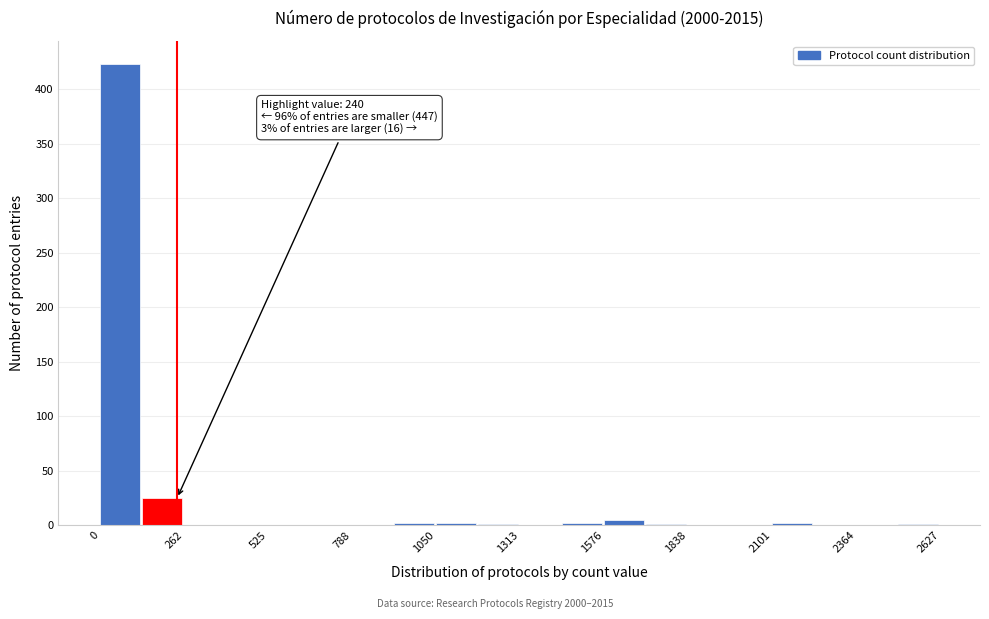

Around what value on the x-axis is the tallest bar? Give the approximate position of its centre, as read against the axis.

50